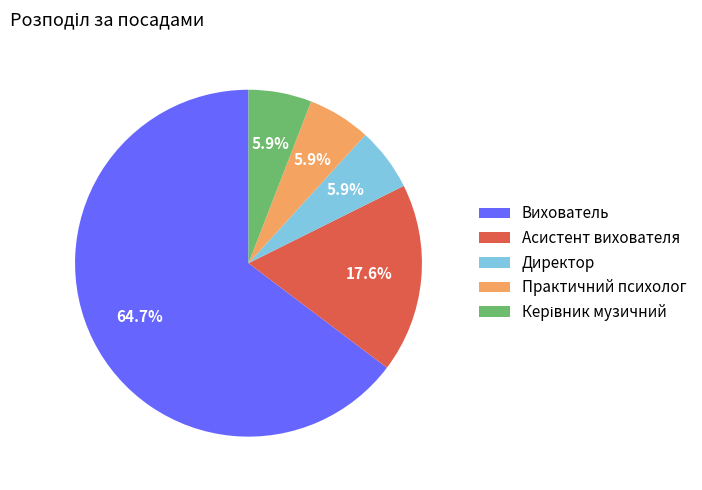

Does Асистент вихователя represent more than half of the total?

No